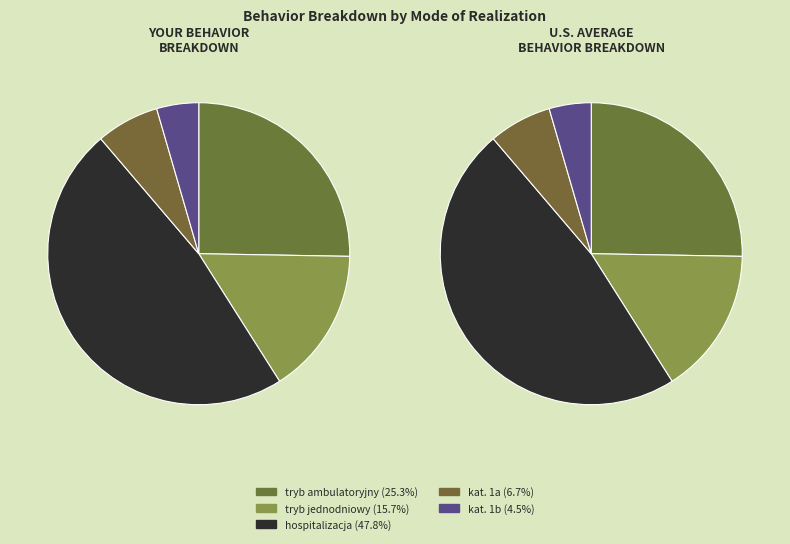

Is tryb jednodniowy the majority of the pie?

No